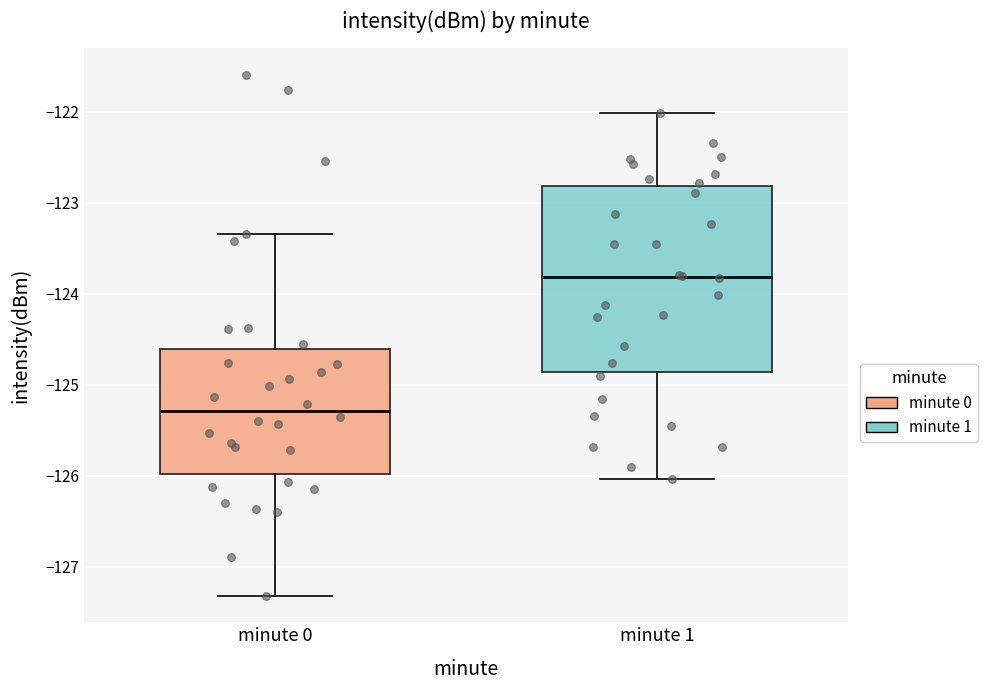

Which box is the tallest, from its lower edge to its upper edge?

minute 1